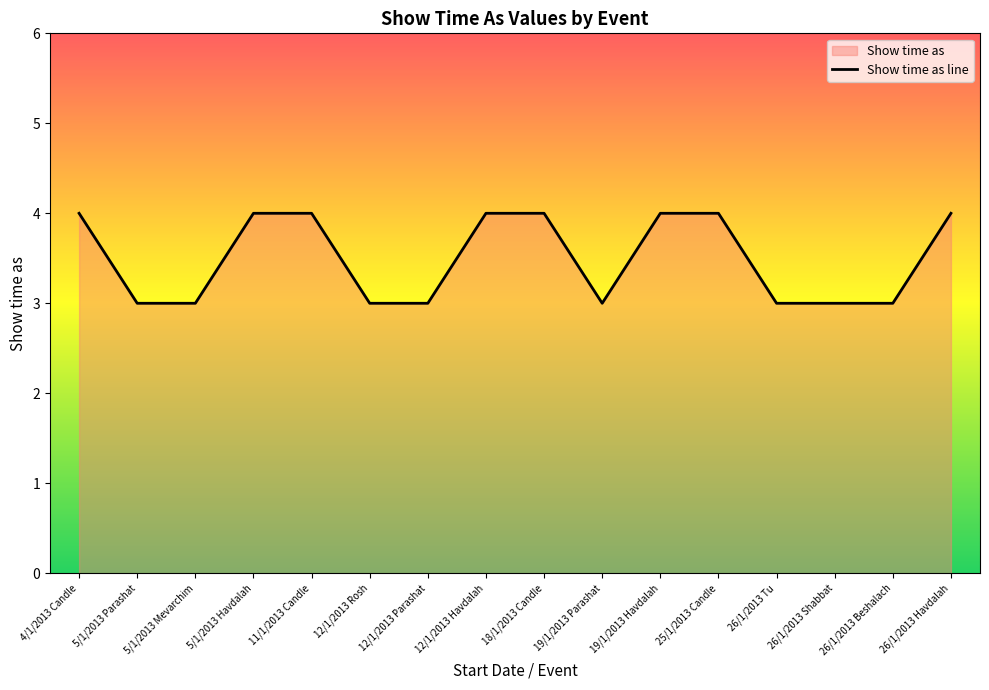

How many lines are shown in the chart?

1